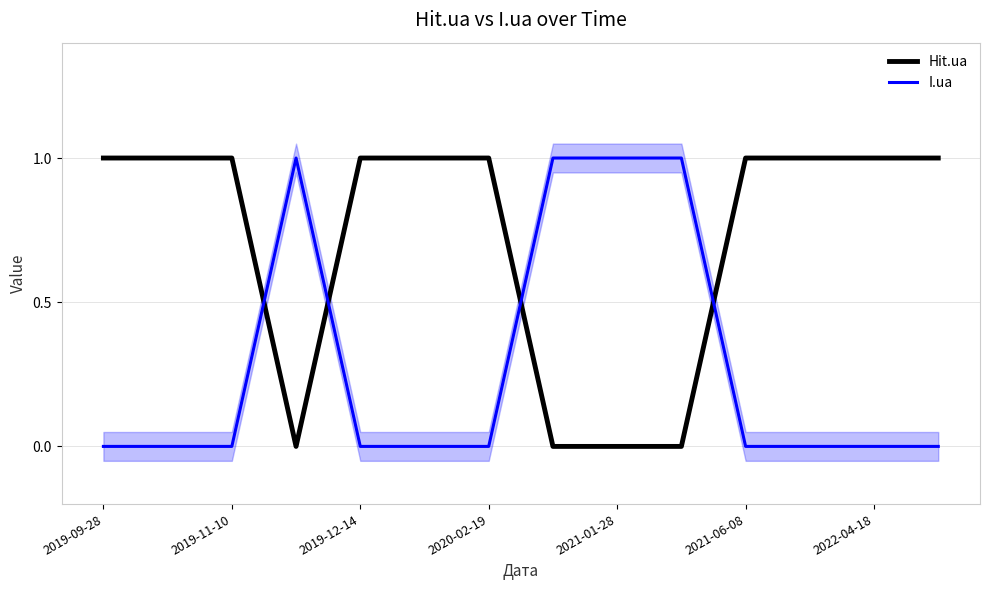

Is it true that I.ua equals 0 at 2019-11-10?

True